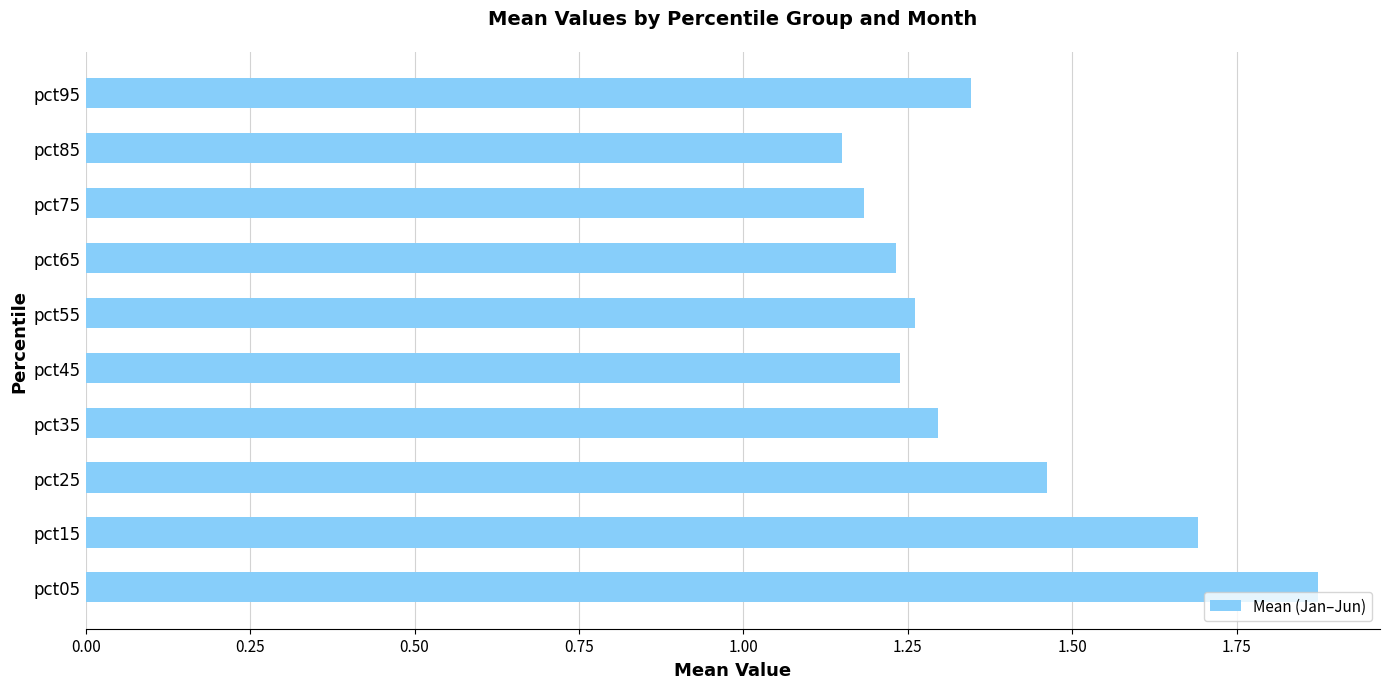

Which has a higher value, pct35 or pct65?

pct35